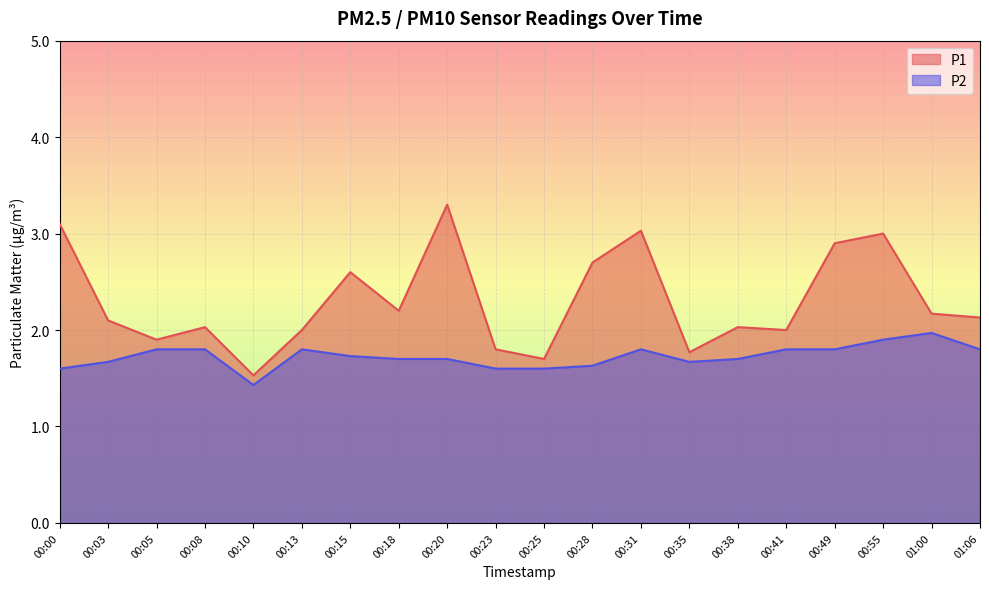

What is the sum of all P1 values?

46.0